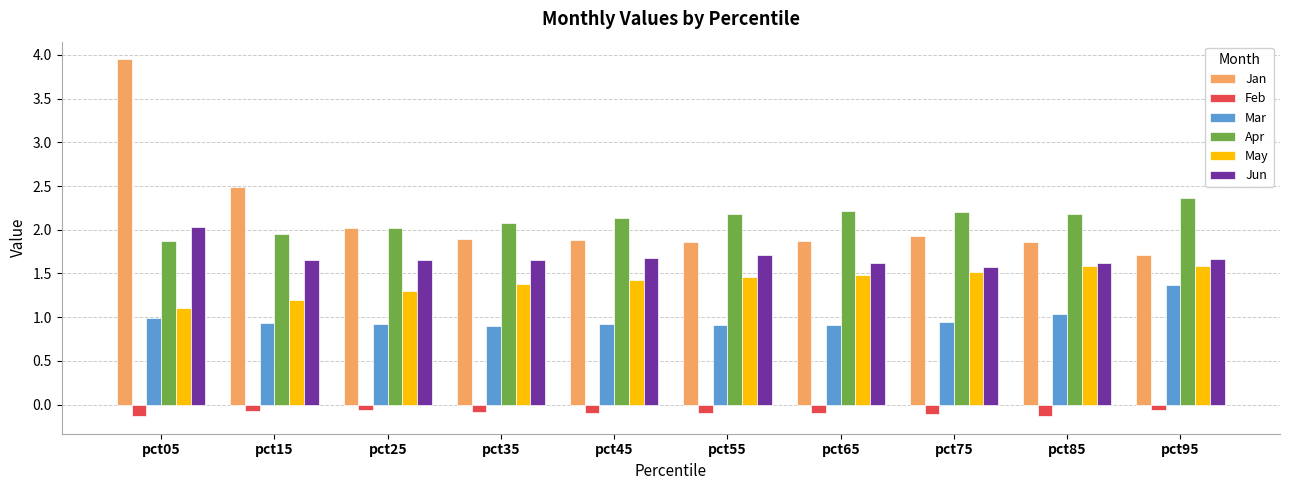

Rank the series by their maximum value, from highest to lowest.

Jan, Apr, Jun, May, Mar, Feb